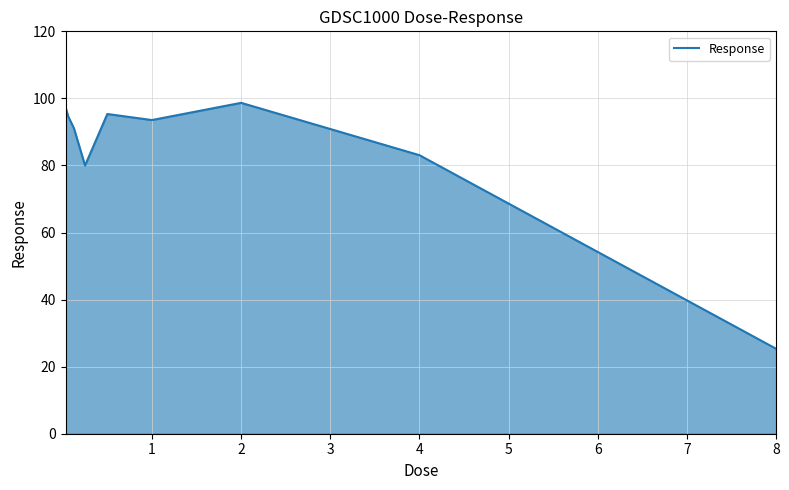

What is the average value?

84.3